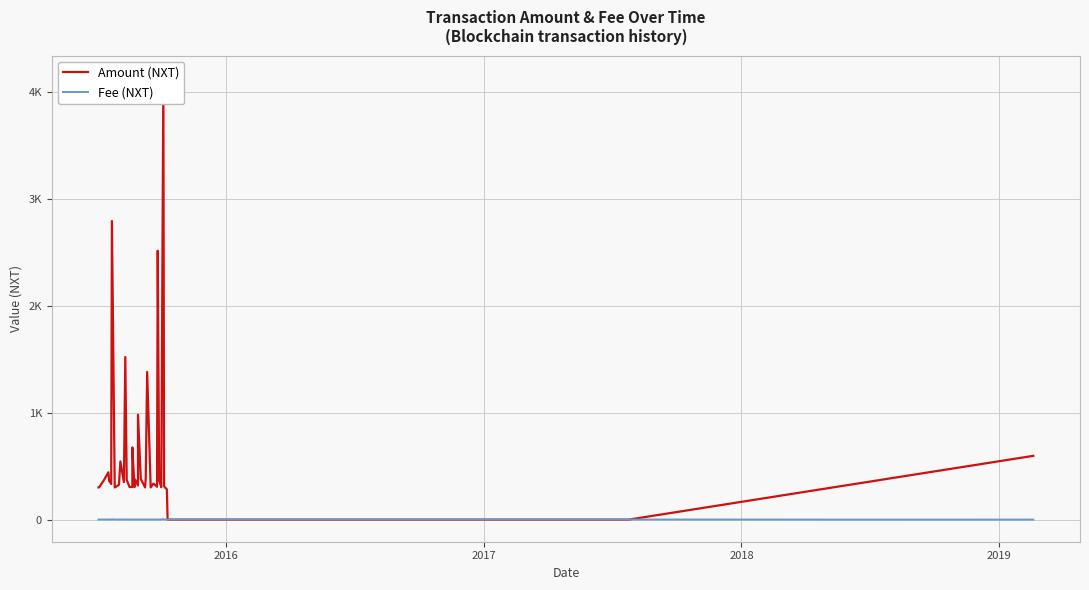

True or false: Amount (NXT) has a value of -2341.9 at 35.

False